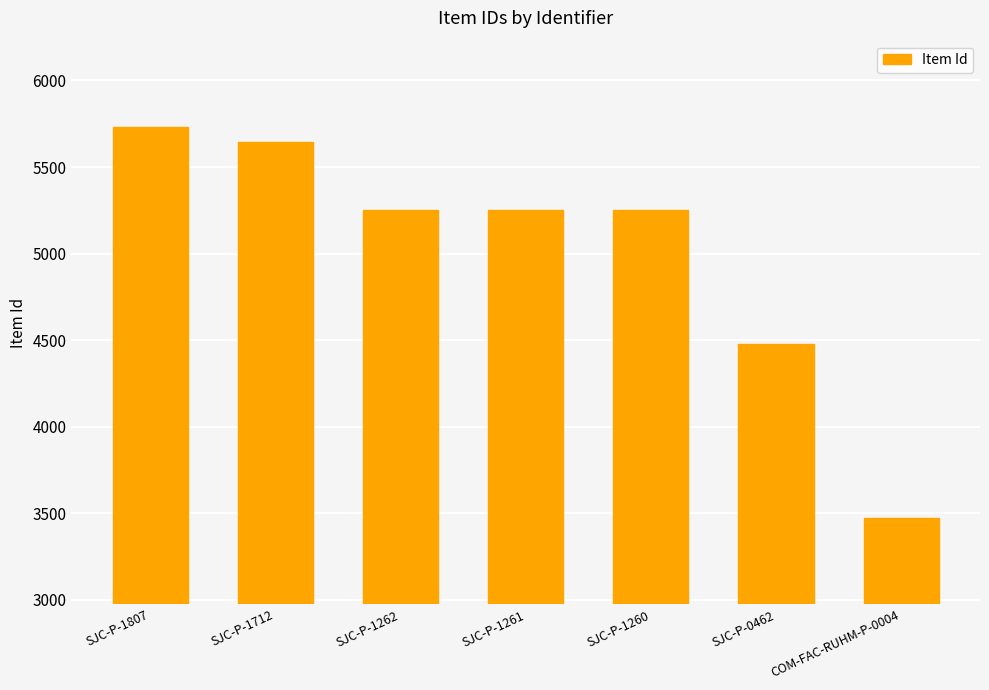

What is the value of the 6th bar from the left?

4475